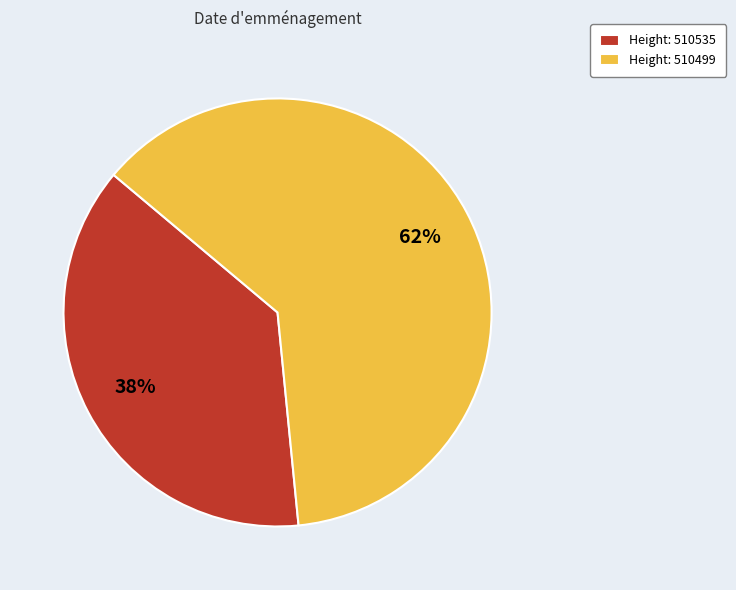

To the nearest percent, what is the combined percentage of Height: 510535 and Height: 510499?

100%